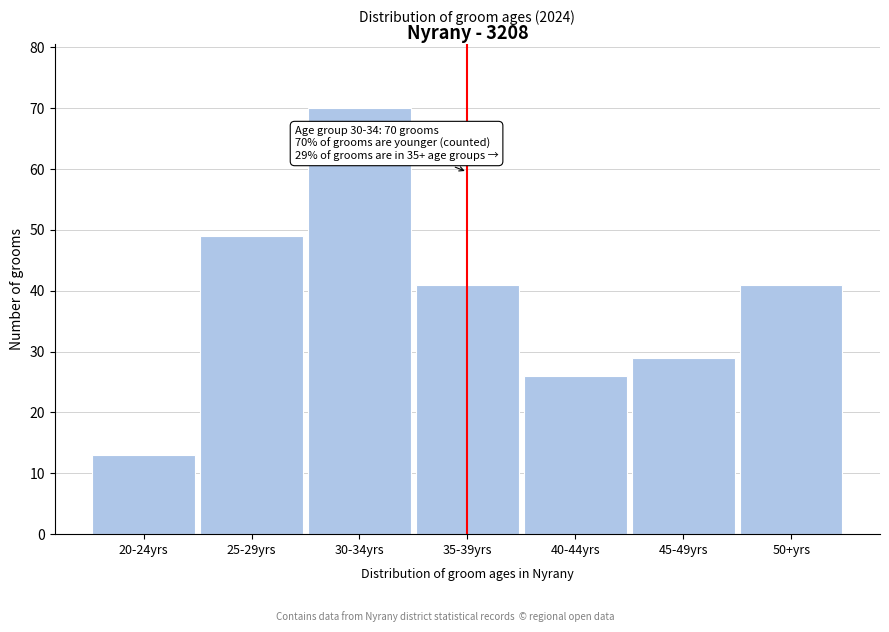

Reading right to left, extract all data points from this chart.

41	29	26	41	70	49	13